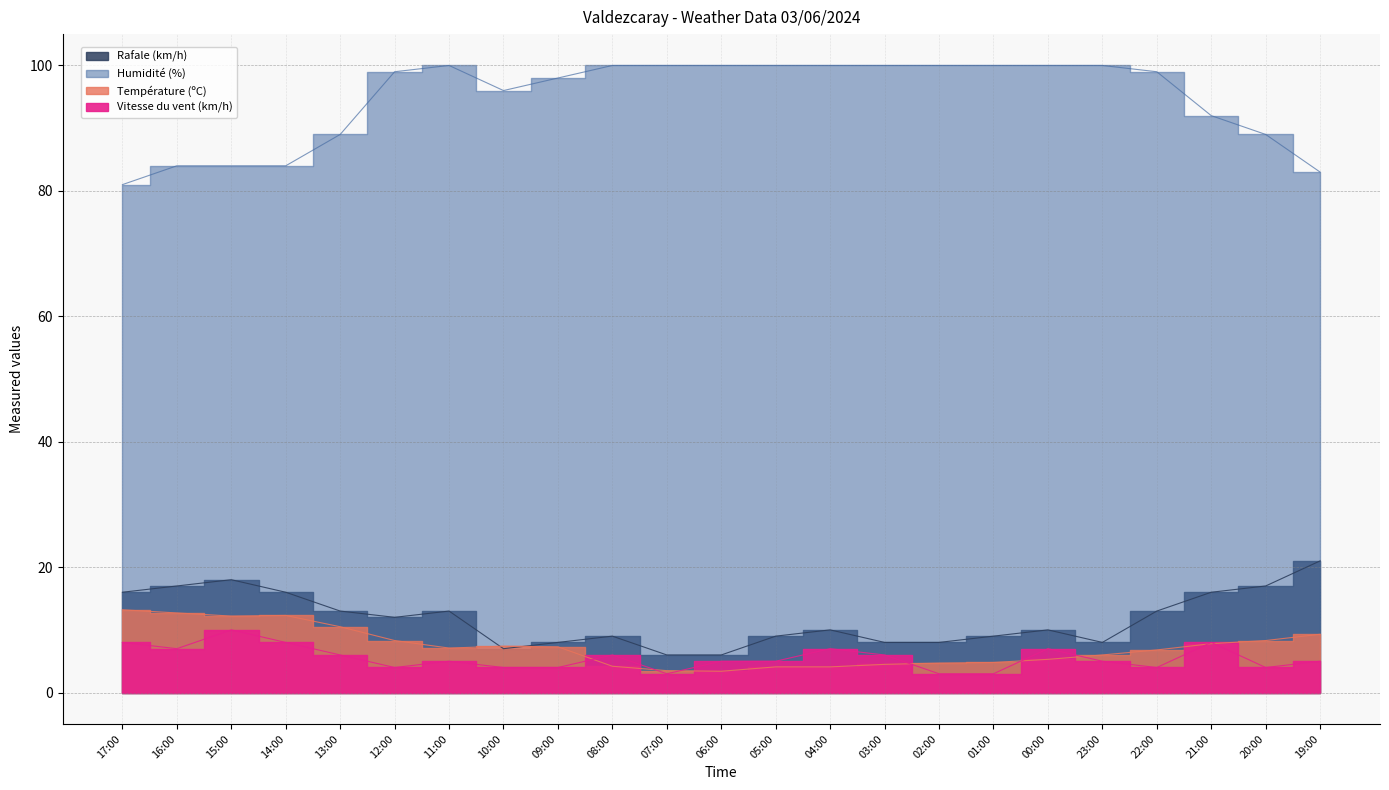

What are all the series names shown in the legend?

Température (ºC), Vitesse du vent (km/h), Humidité (%), Rafale (km/h)